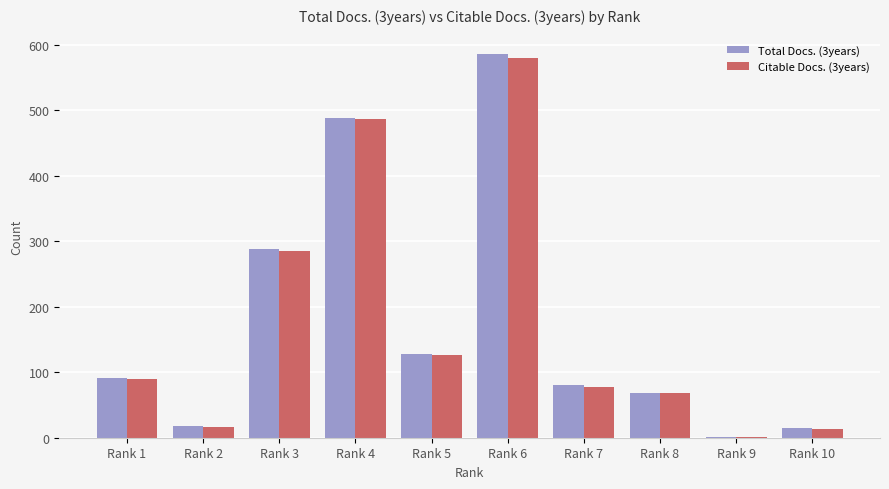

What value does the Total Docs. (3years) series have at Rank 5?

128